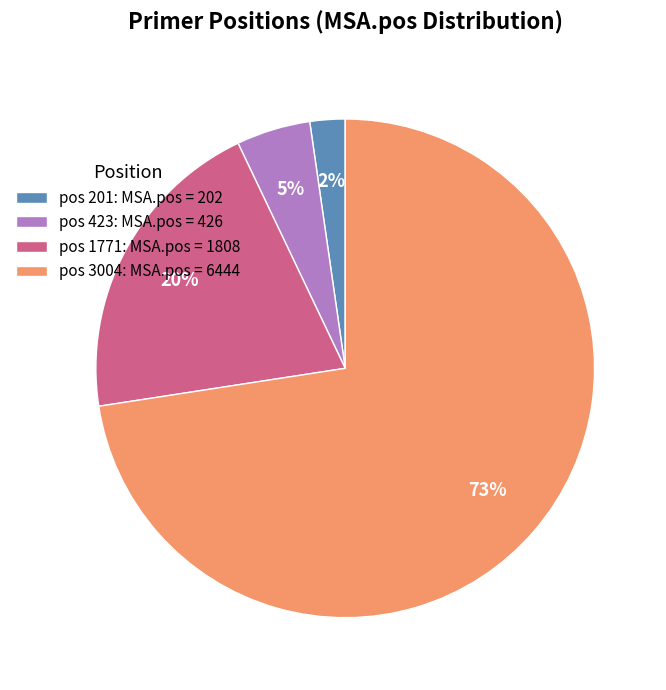

Which category has the smallest portion of the pie?

pos 201: MSA.pos = 202